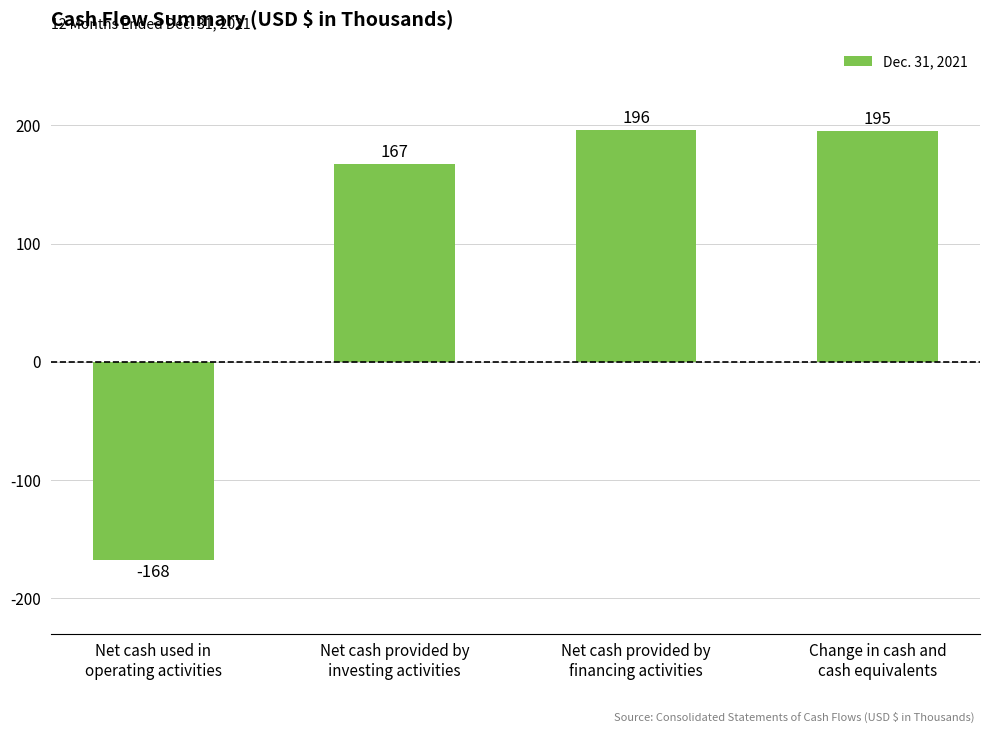

Which has a higher value, Net cash provided by
financing activities or Net cash provided by
investing activities?

Net cash provided by
financing activities